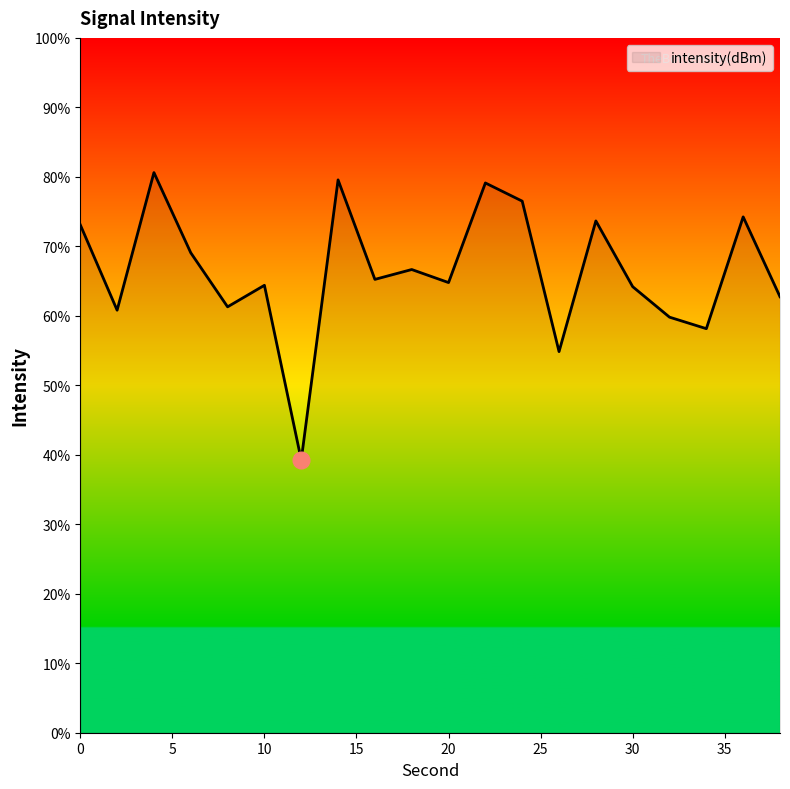

What is the smallest value displayed?

39.3